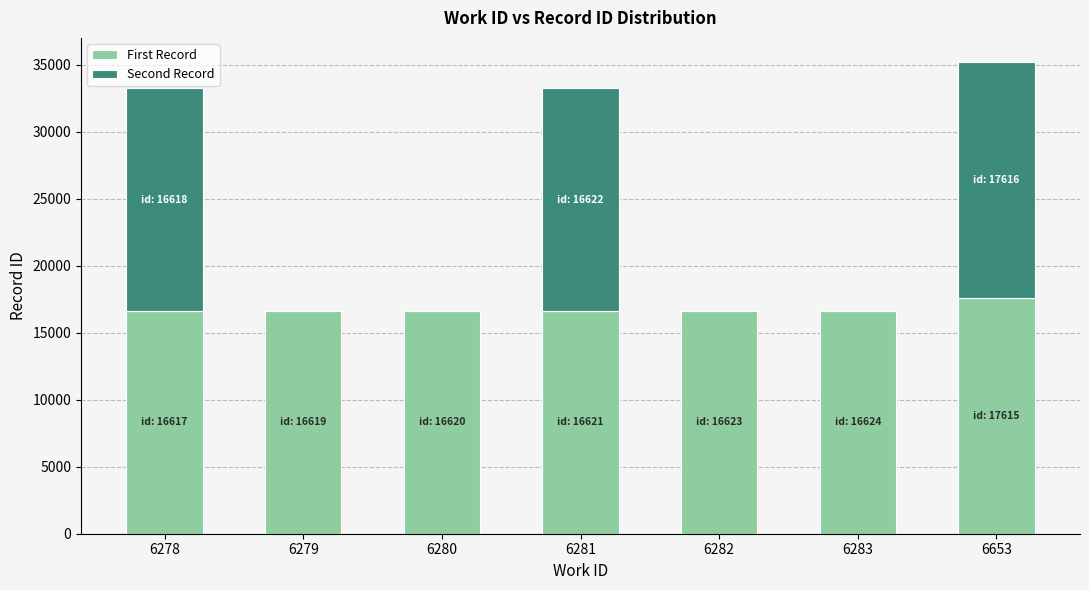

What is the sum of all First Record values?

117339